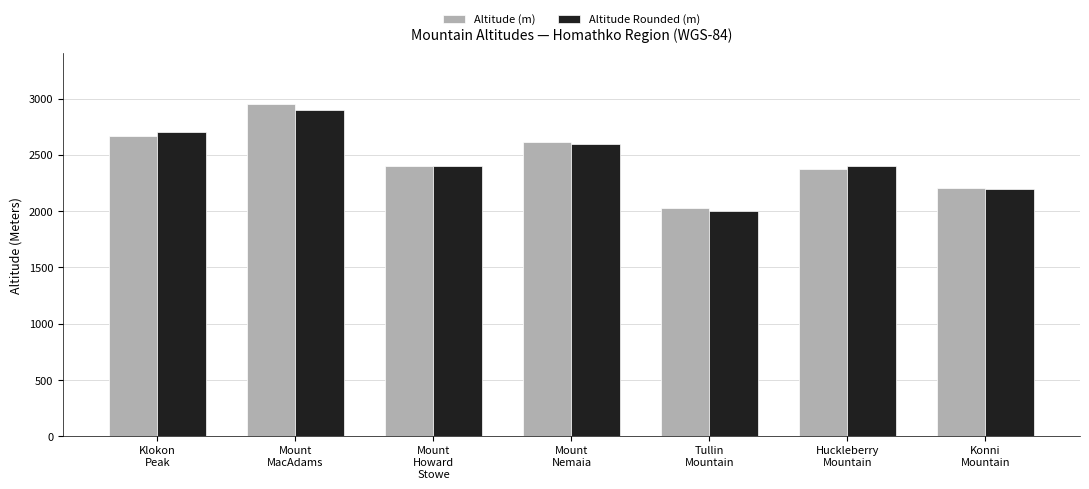

Reading left to right, transcribe all the data shown in this chart.

Altitude (m): 2666	2947	2403	2616	2027	2374	2201
Altitude Rounded (m): 2700	2900	2400	2600	2000	2400	2200